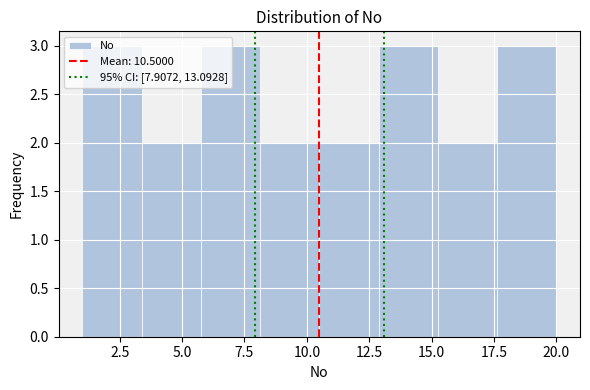

What is the height of the bar covering 15.5 to 17.5 on the x-axis? Neither the bar edges nor the heights are printed on the chart, so give them approximately, as read against the axes.

2